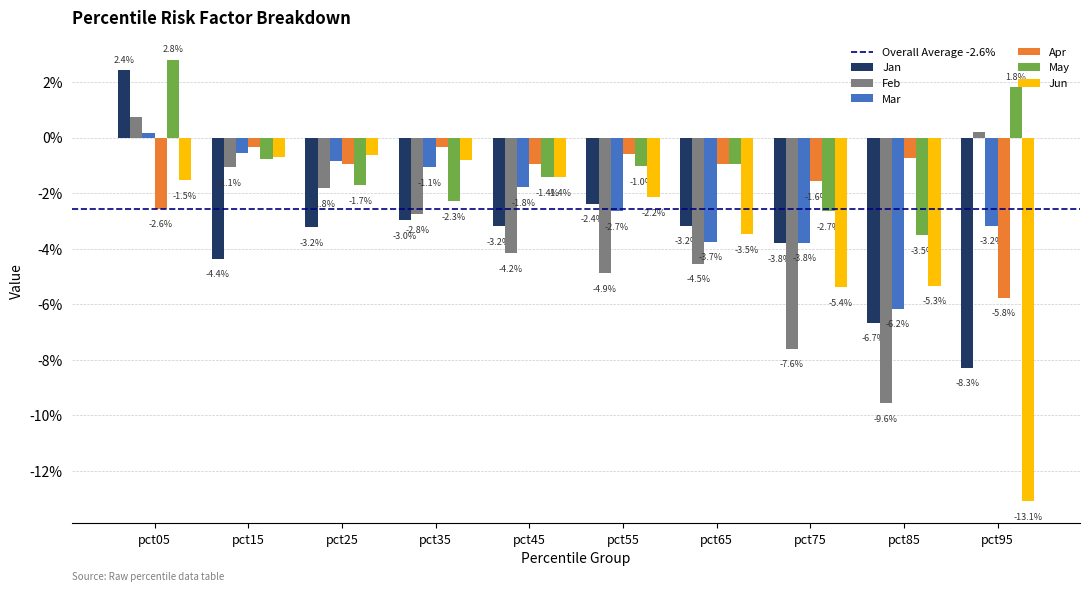

Reading left to right, what are all the values shown in this chart?

Jan: 0.0	-0.0	-0.0	-0.0	-0.0	-0.0	-0.0	-0.0	-0.1	-0.1
Feb: 0.0	-0.0	-0.0	-0.0	-0.0	-0.0	-0.0	-0.1	-0.1	0.0
Mar: 0.0	-0.0	-0.0	-0.0	-0.0	-0.0	-0.0	-0.0	-0.1	-0.0
Apr: -0.0	-0.0	-0.0	-0.0	-0.0	-0.0	-0.0	-0.0	-0.0	-0.1
May: 0.0	-0.0	-0.0	-0.0	-0.0	-0.0	-0.0	-0.0	-0.0	0.0
Jun: -0.0	-0.0	-0.0	-0.0	-0.0	-0.0	-0.0	-0.1	-0.1	-0.1